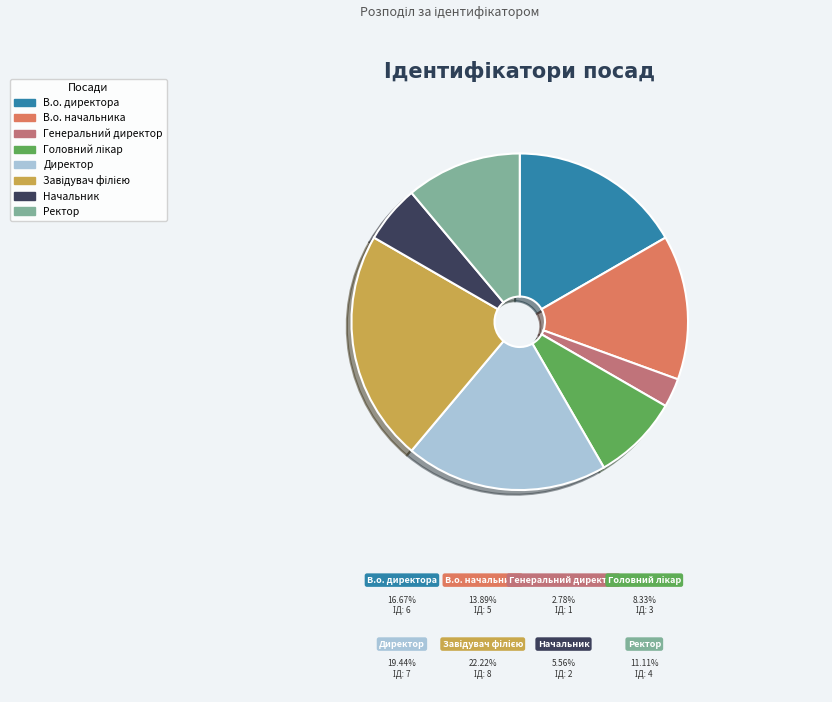

Which category has the smallest portion of the pie?

Генеральний директор